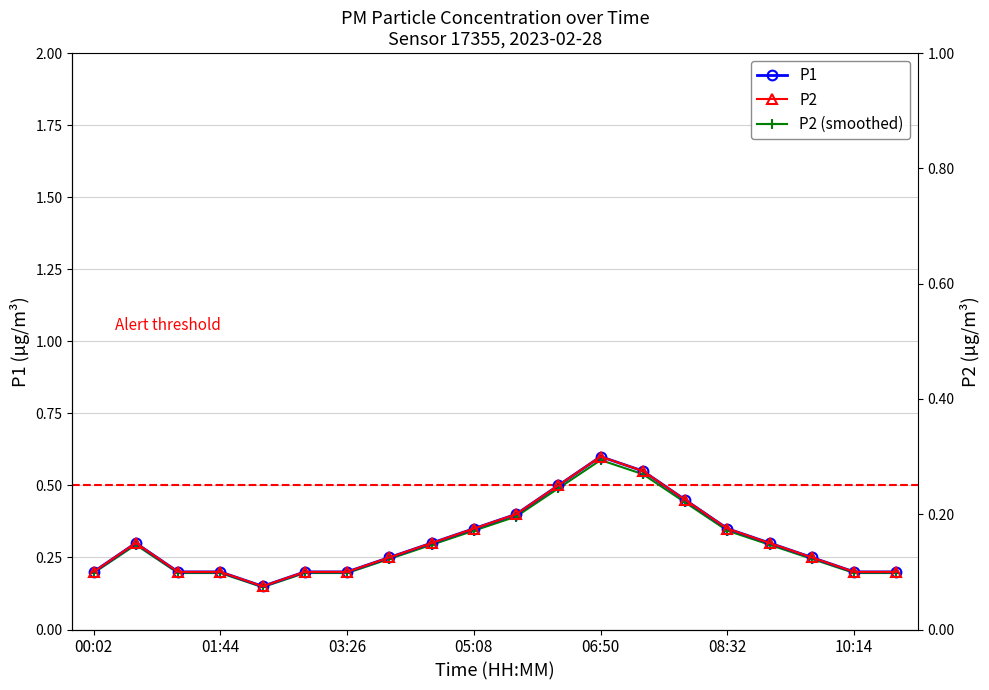

What is the total value across all series at 16?

0.9